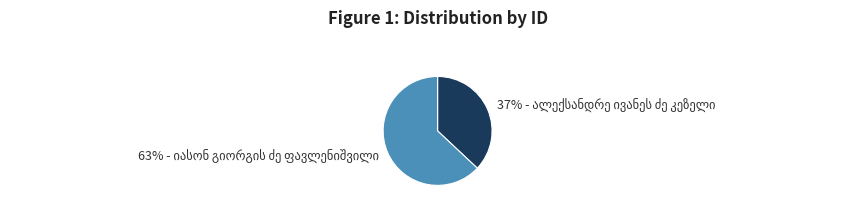

Is there a majority slice in this chart?

Yes